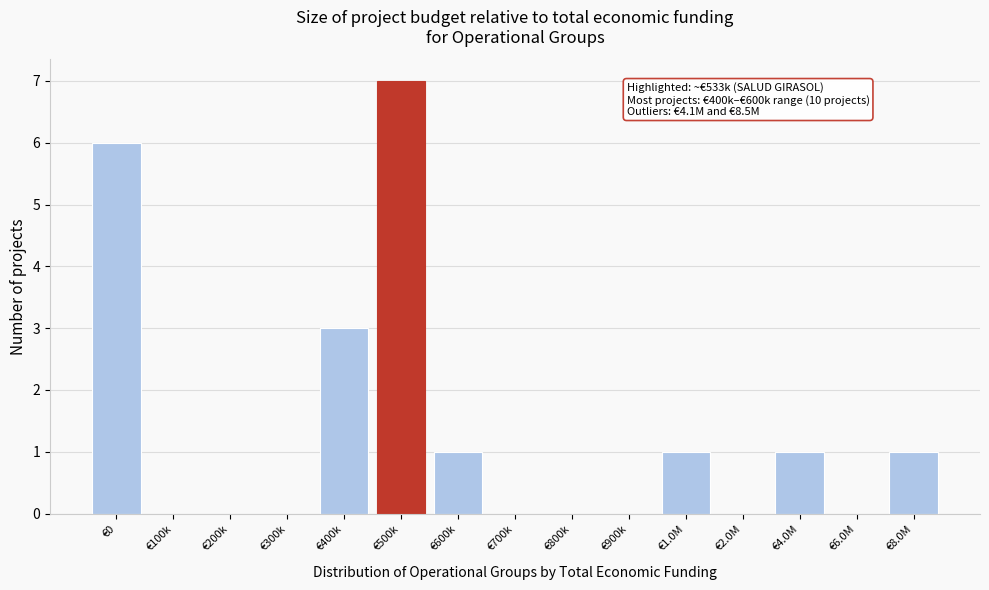

Reading left to right, what are all the values shown in this chart?

€0=6	€100k=0	€200k=0	€300k=0	€400k=3	€500k=7	€600k=1	€700k=0	€800k=0	€900k=0	€1.0M=1	€2.0M=0	€4.0M=1	€6.0M=0	€8.0M=1